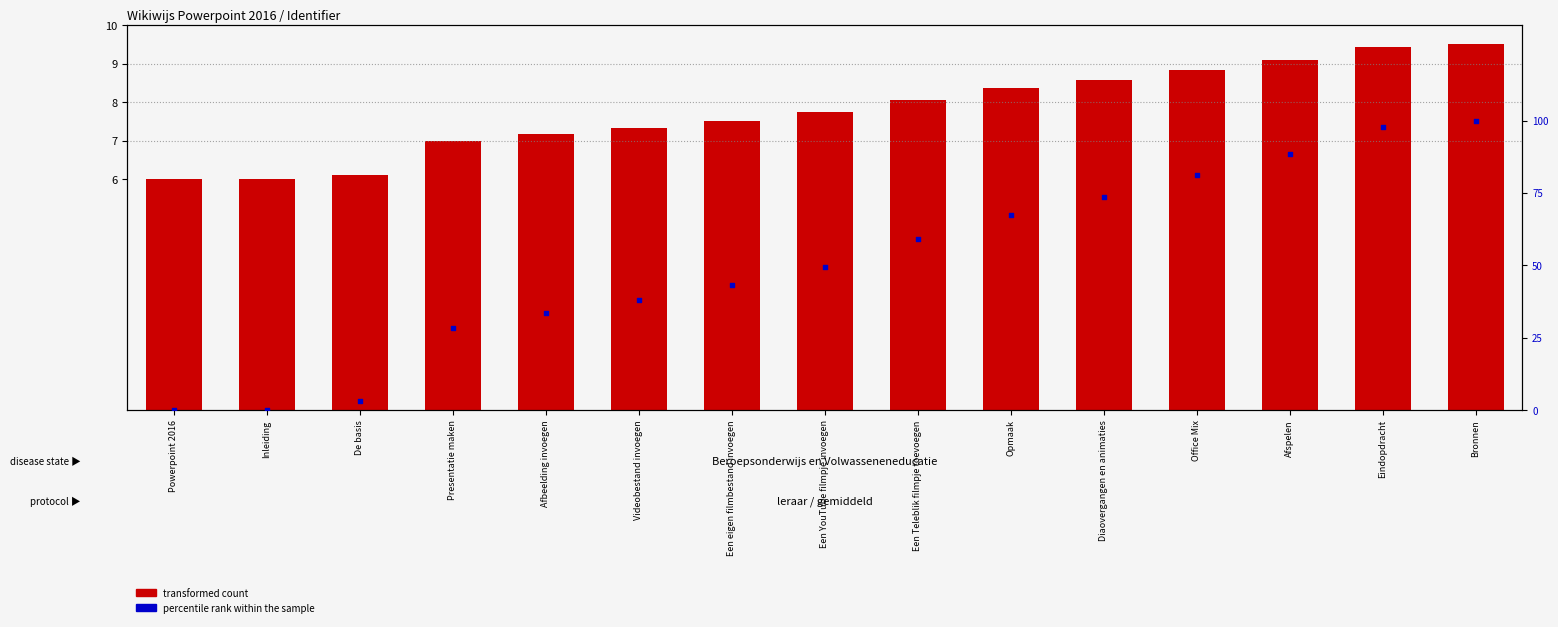

Which series has the largest Y range (max minus min)?

percentile rank within the sample